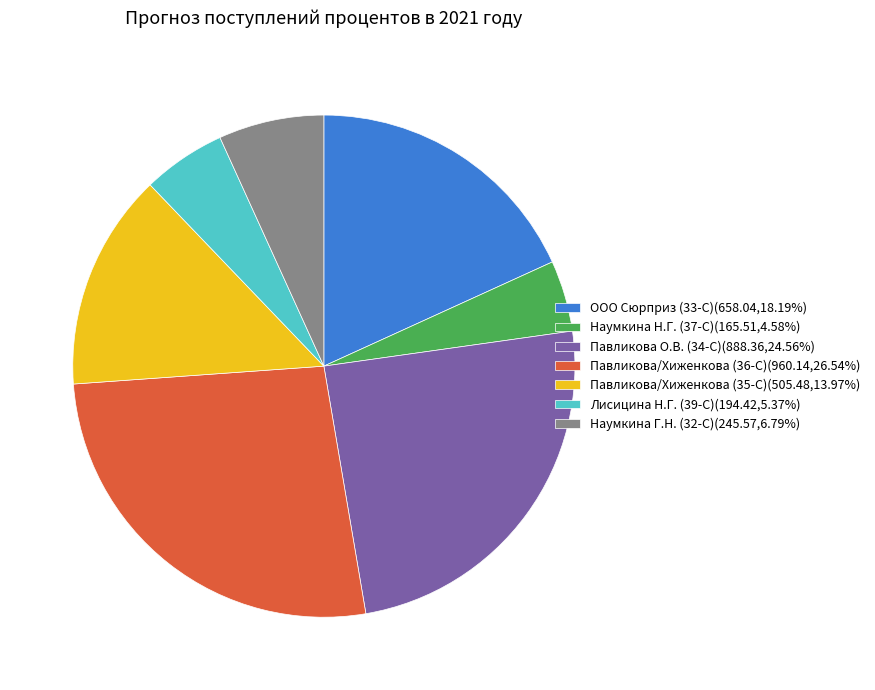

Do Наумкина Г.Н. (32-С)(245.57,6.79%) and Павликова/Хиженкова (35-С)(505.48,13.97%) together represent more than half of the pie?

No